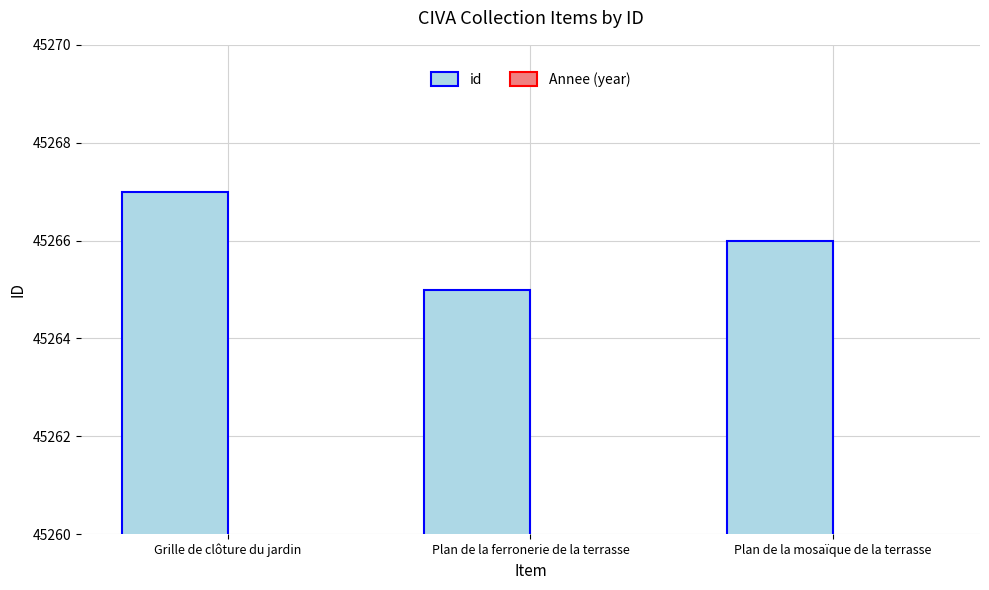

What is the value of the id bar at the 1st from the left?

45267